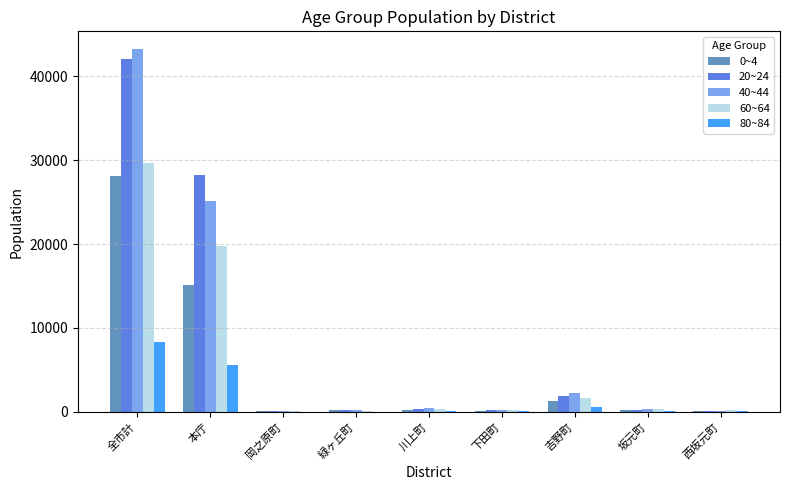

At which category is the sum across all series the highest?

全市計